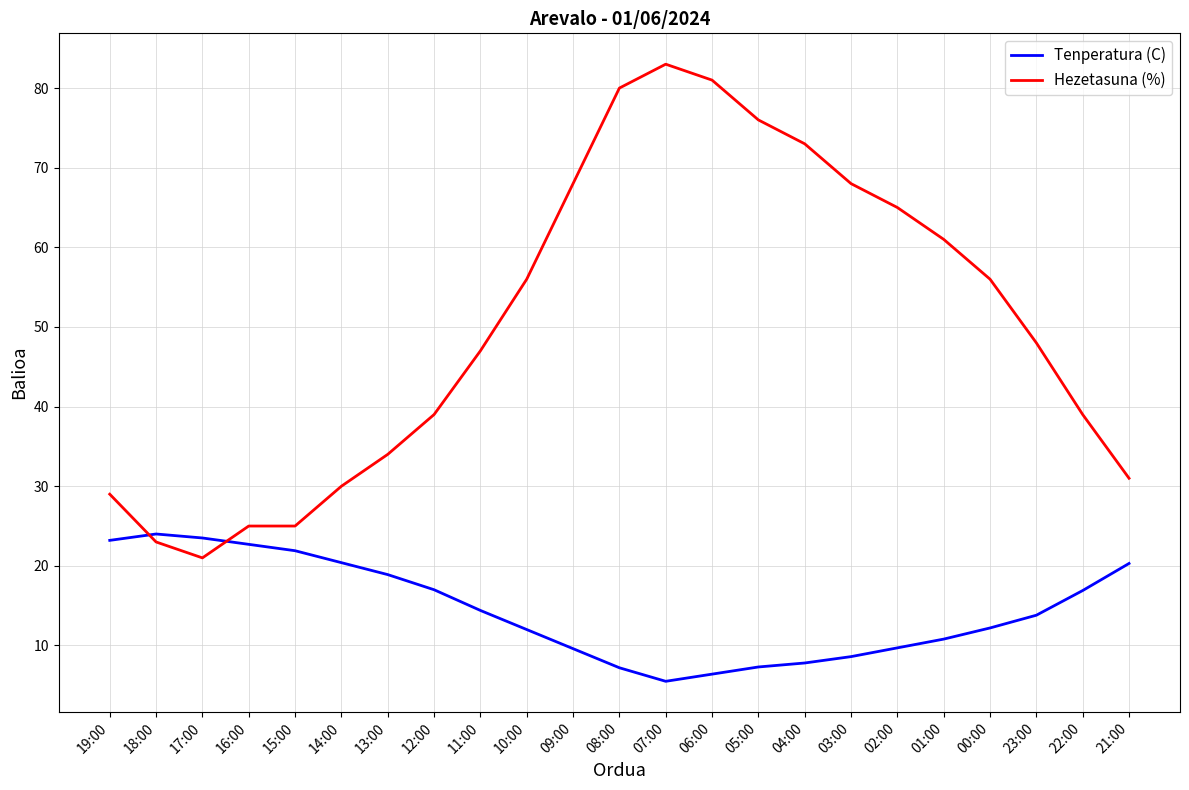

The Hezetasuna (%) series shows 76.0 at 05:00. True or false?

True